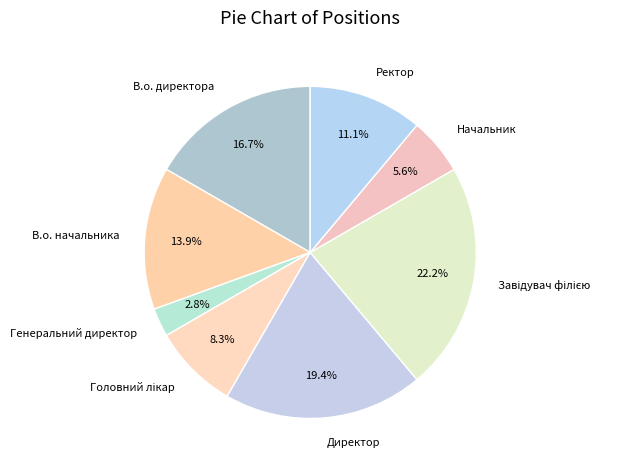

Count the number of slices in the pie.

8